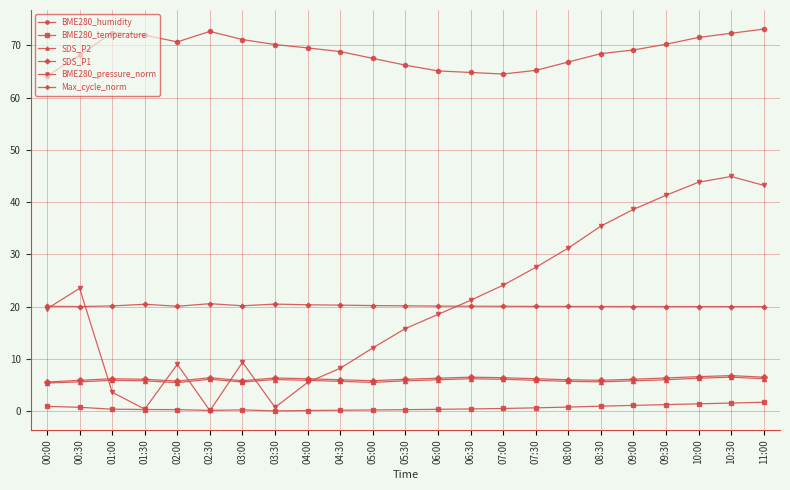

True or false: BME280_humidity and Max_cycle_norm cross at least once.

False